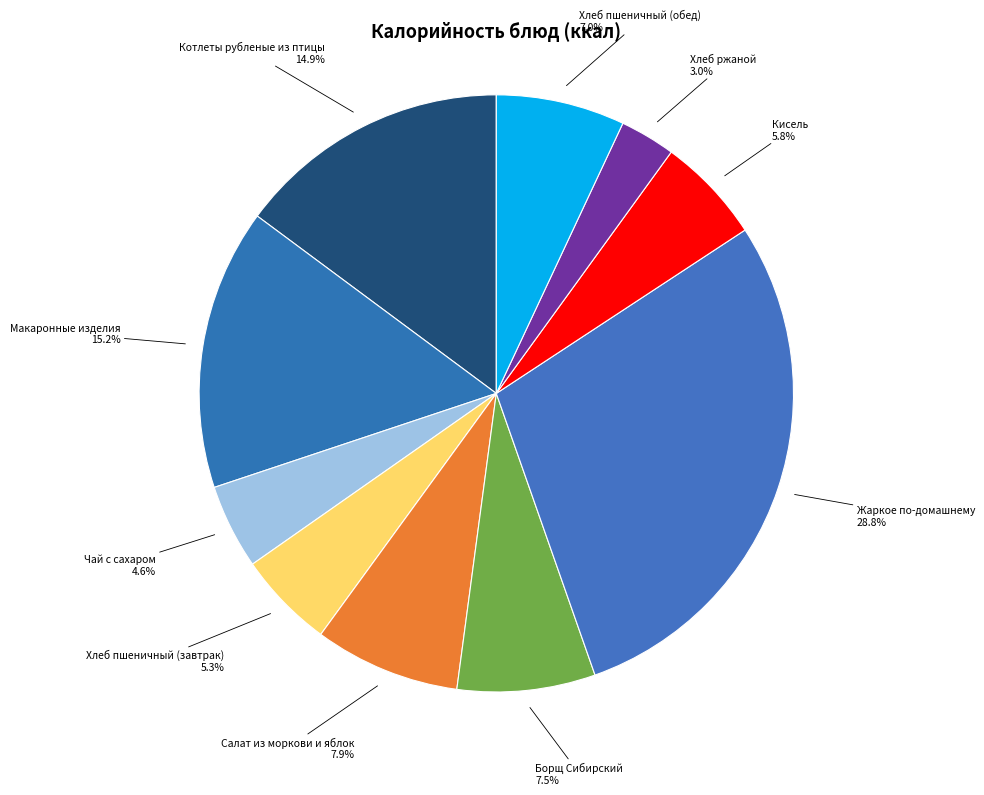

What percentage is the Салат из моркови и яблок slice, to the nearest percent?

8%